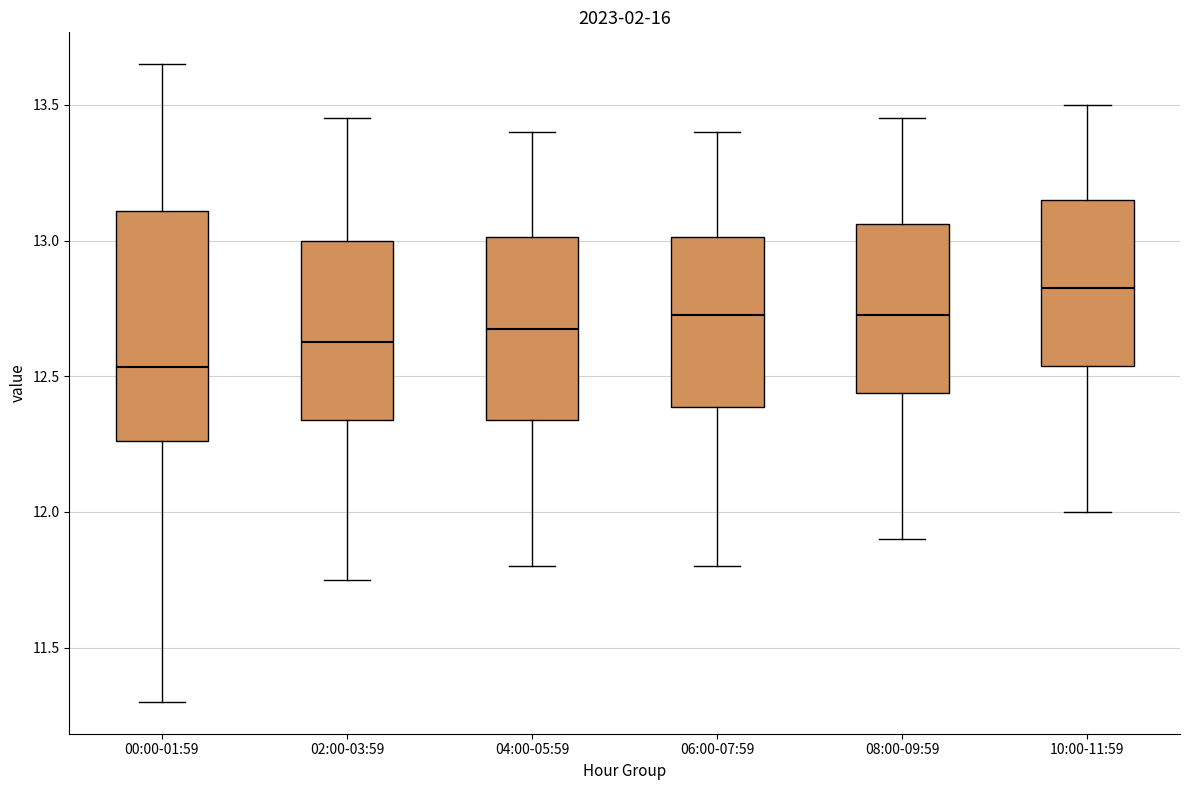

Reading left to right, read every box against the y-axis: the position of its median line, the range the box covers, and the ends of its whiskers. The values are not printed on the chart, so give them approximately, as read against the axis.

00:00-01:59: median 12.55, box 12.25 to 13.10, whiskers 11.30 to 13.65
02:00-03:59: median 12.65, box 12.35 to 13.00, whiskers 11.75 to 13.45
04:00-05:59: median 12.70, box 12.35 to 13.00, whiskers 11.80 to 13.40
06:00-07:59: median 12.75, box 12.40 to 13.00, whiskers 11.80 to 13.40
08:00-09:59: median 12.75, box 12.45 to 13.05, whiskers 11.90 to 13.45
10:00-11:59: median 12.85, box 12.55 to 13.15, whiskers 12.00 to 13.50